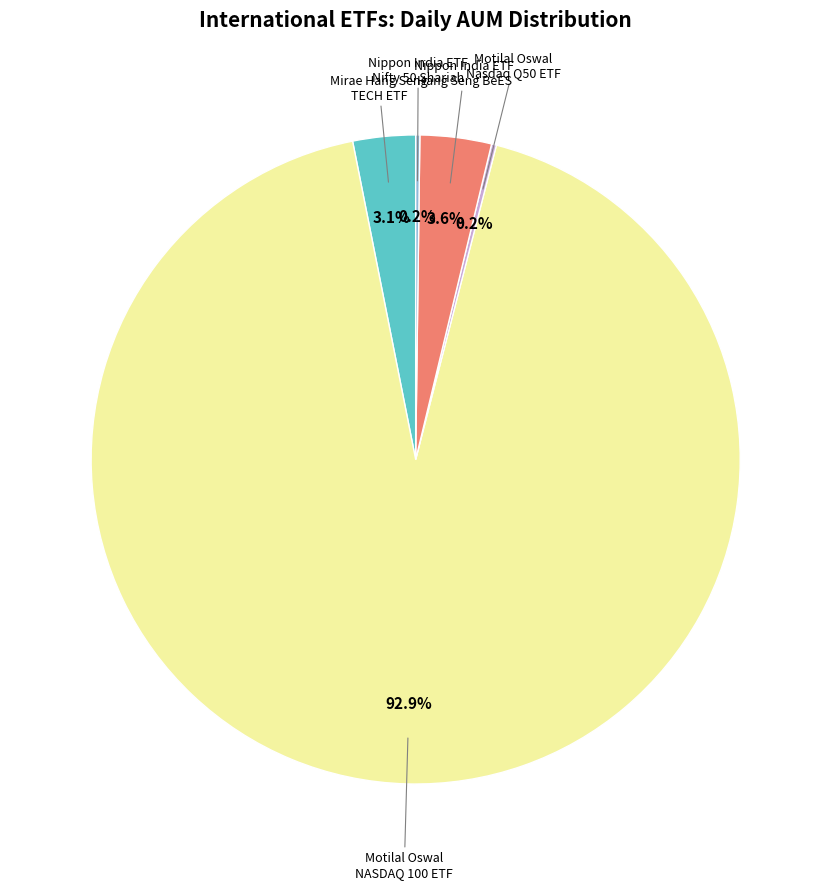

To the nearest percent, what is the average slice percentage?

20%